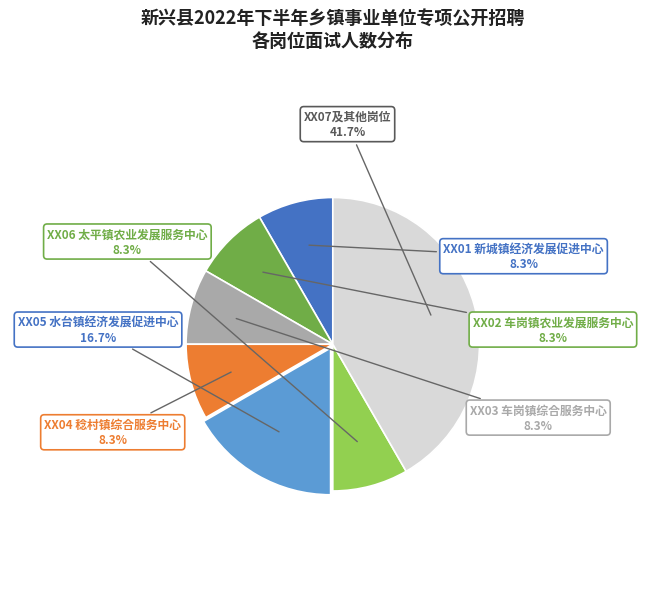

Is there any slice that represents more than half of the pie?

No